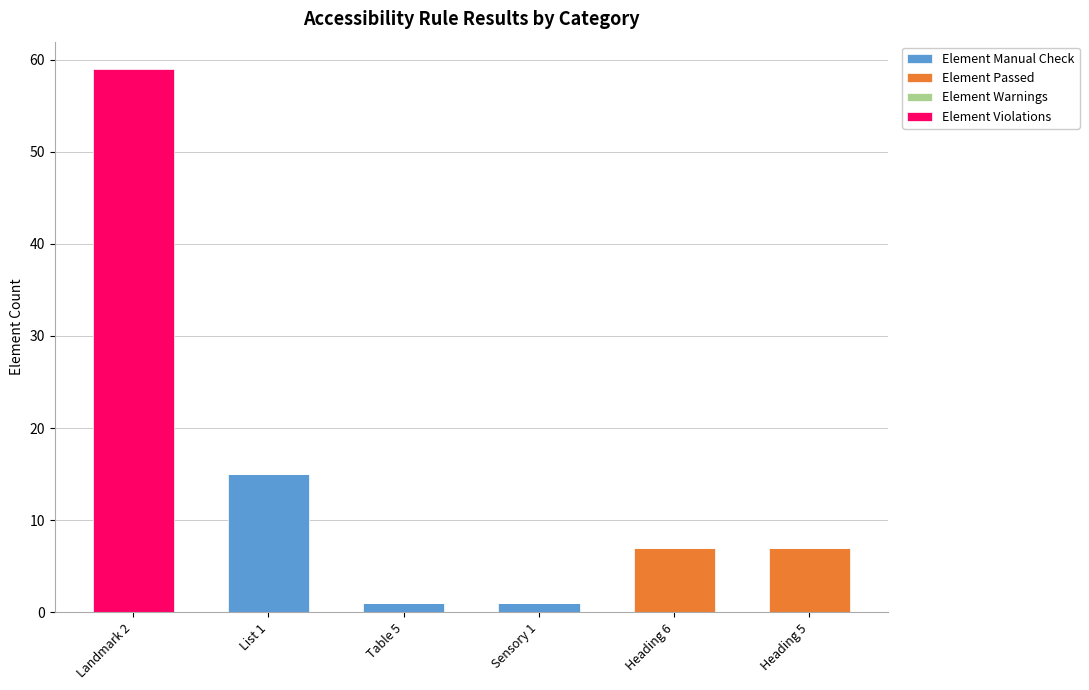

Are the bars grouped side by side (vs. stacked)?

No